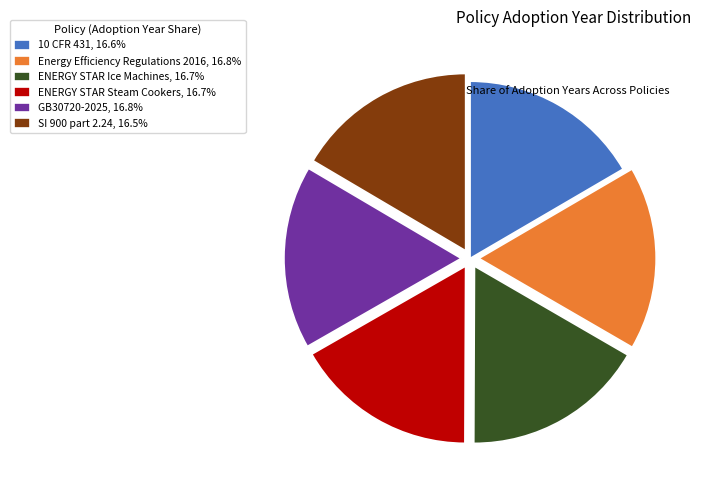

Is ENERGY STAR Steam Cookers the majority of the pie?

No